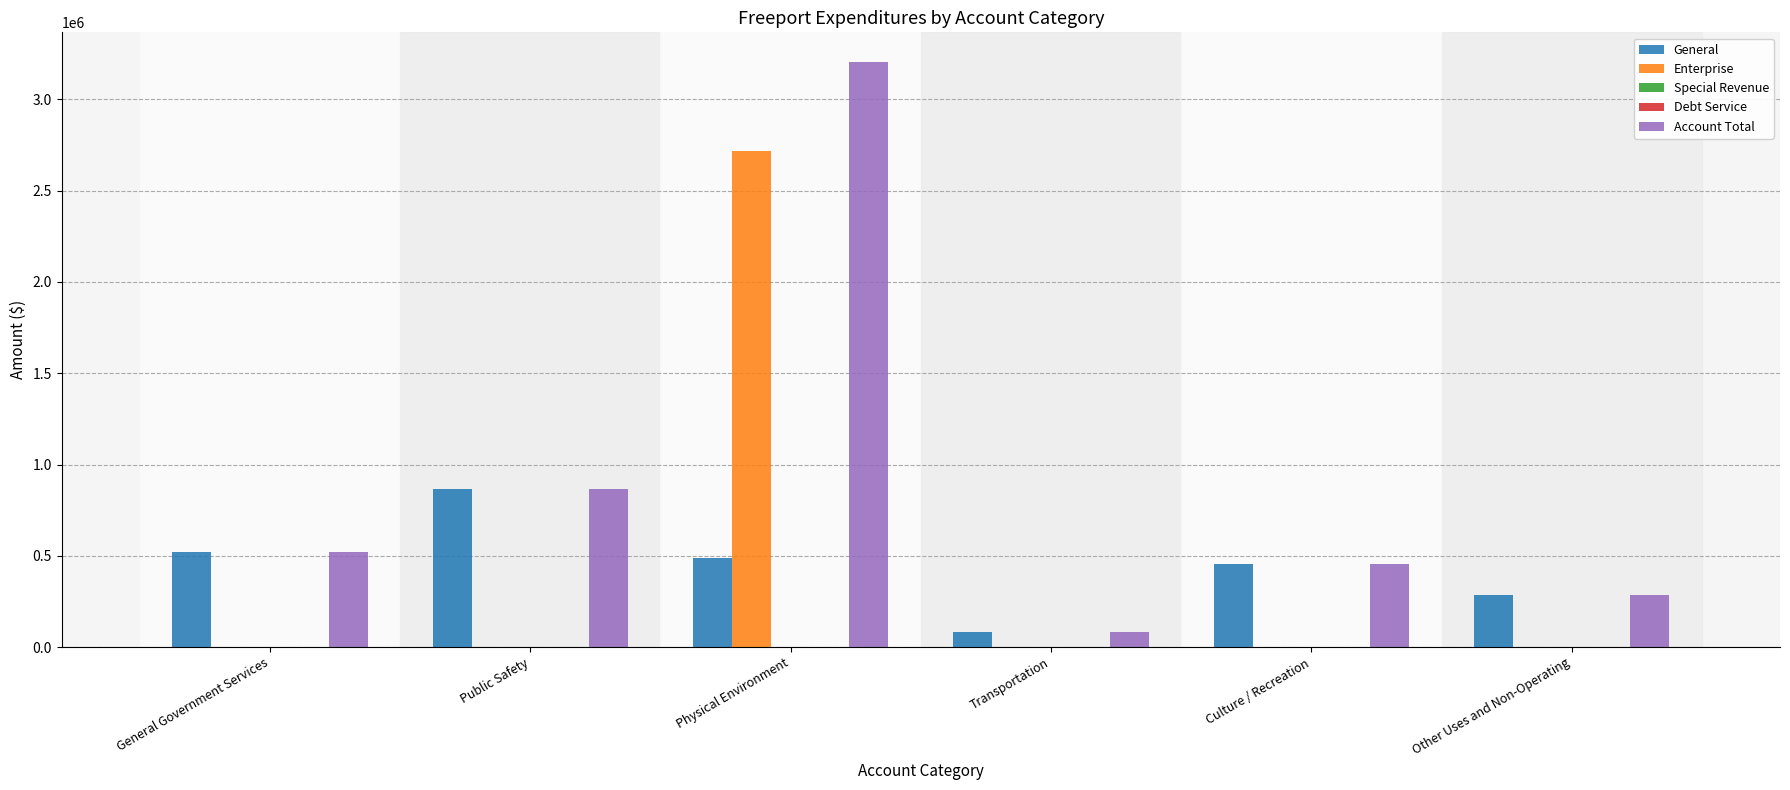

Between Physical Environment and Culture / Recreation, which series saw the biggest shift?

Account Total